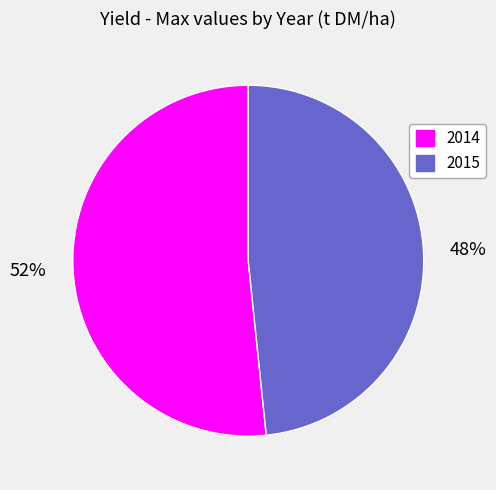

What is the largest slice in the pie chart?

52%